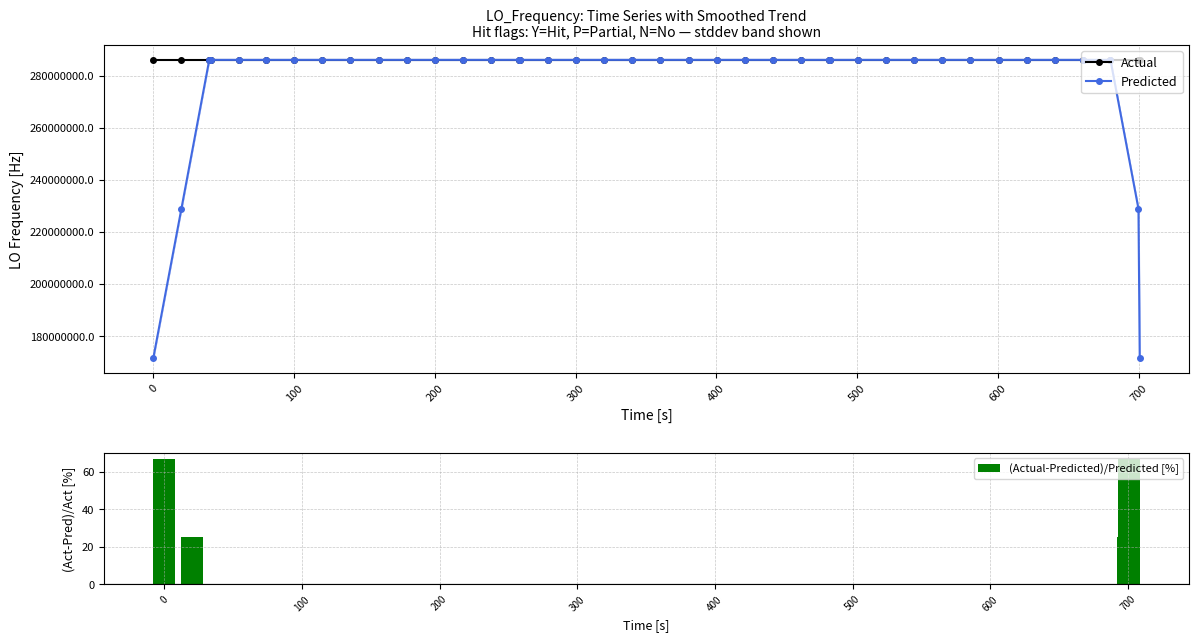

What is the maximum value for Actual?

286047010.8